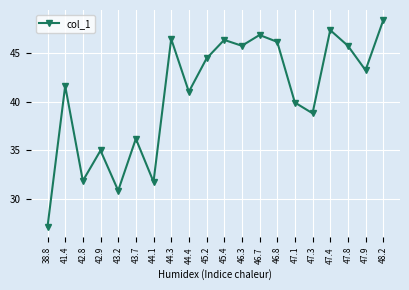

True or false: the data shows 12.7 at 43.2.

False